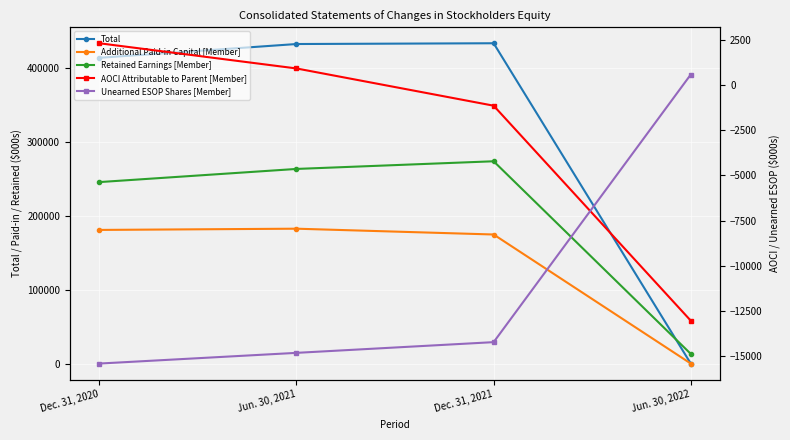

What position from the left is Dec. 31, 2020?

1